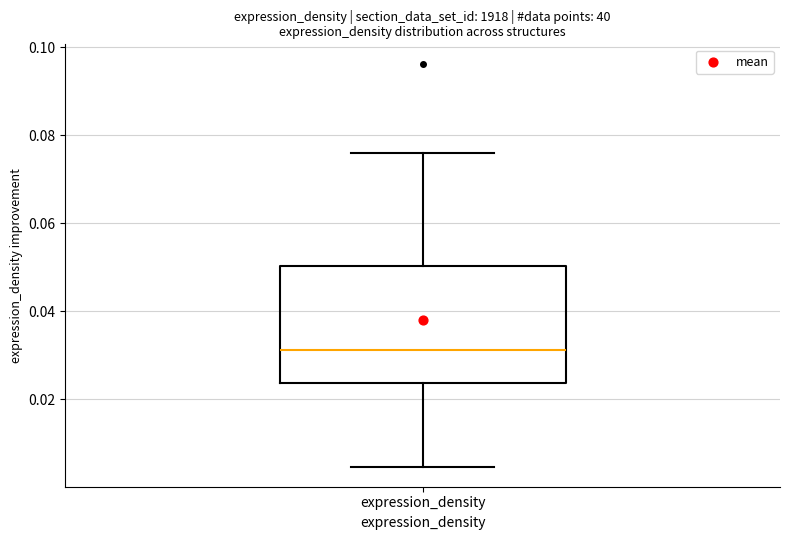

Transcribe this box plot: give where the median line is, the range the box spans, and where the two whiskers end, as read against the y-axis. The values are not printed on the chart, so give them approximately, as read against the axis.

median 0.032, box 0.024 to 0.050, whiskers 0.004 to 0.076